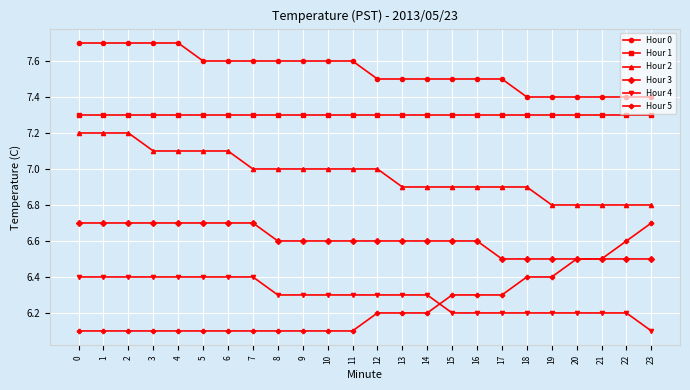

What is the value of the Hour 2 point at the 24th from the left?

6.8